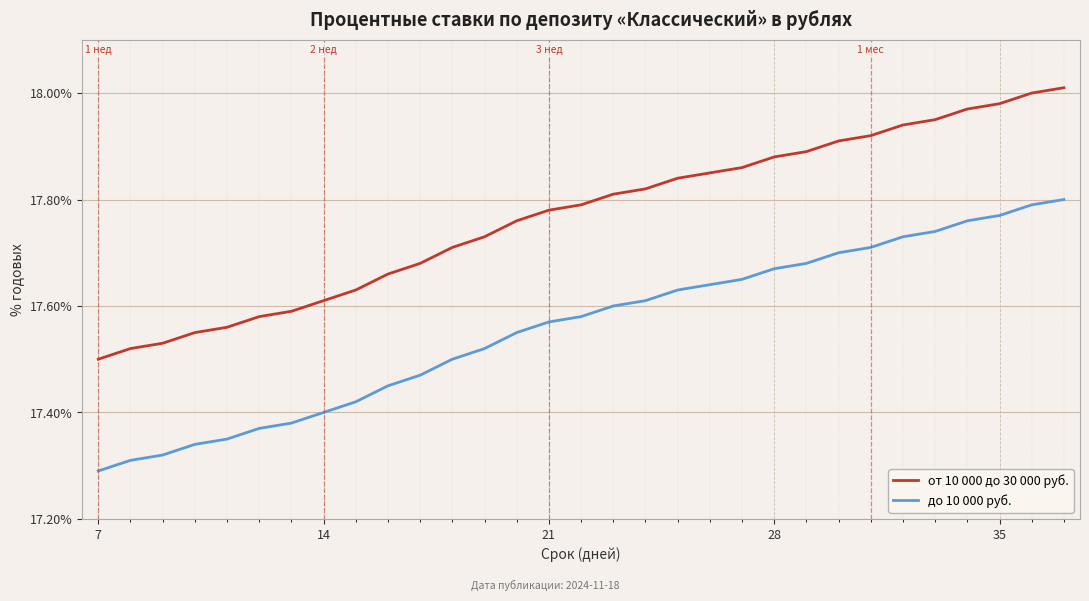

Which series has the largest total across all categories?

от 10 000 до 30 000 руб.